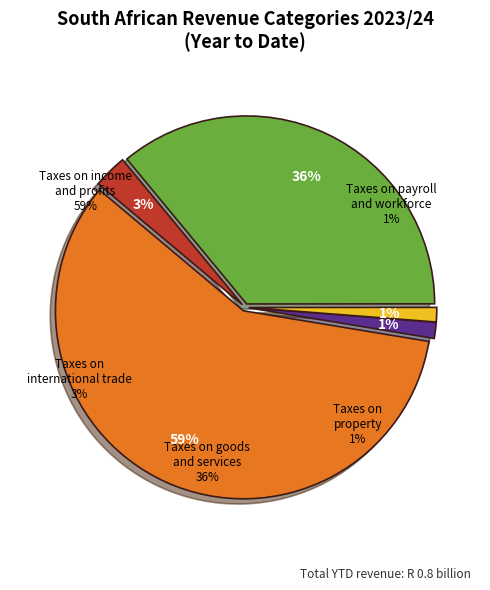

Count the number of slices in the pie.

5